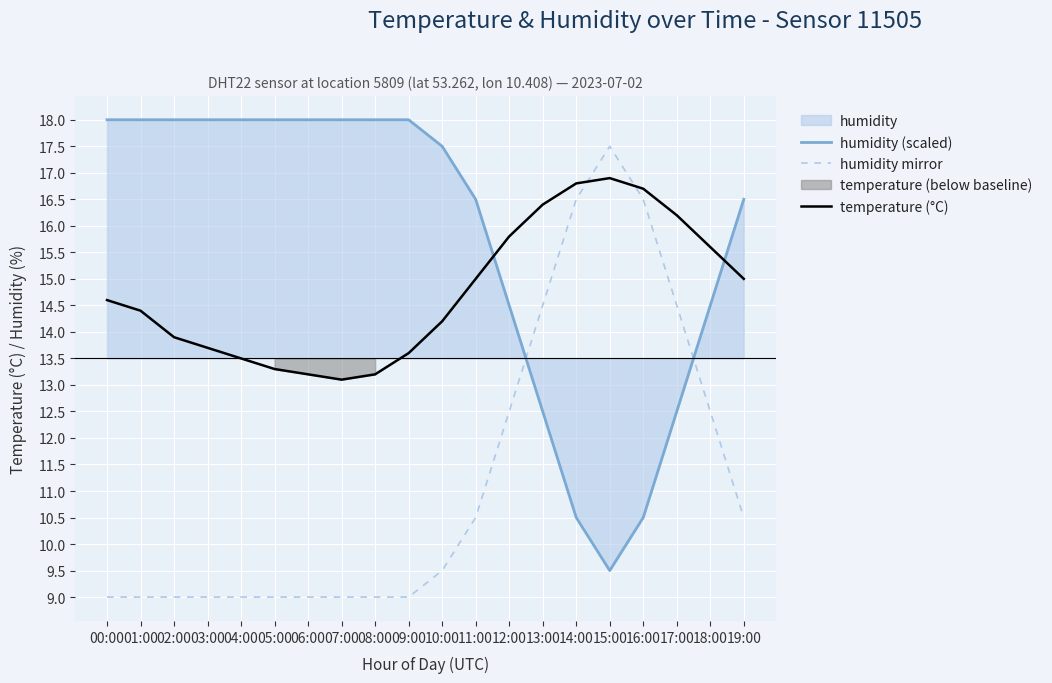

Is it true that temperature (°C) equals 8.1 at 03:00?

False